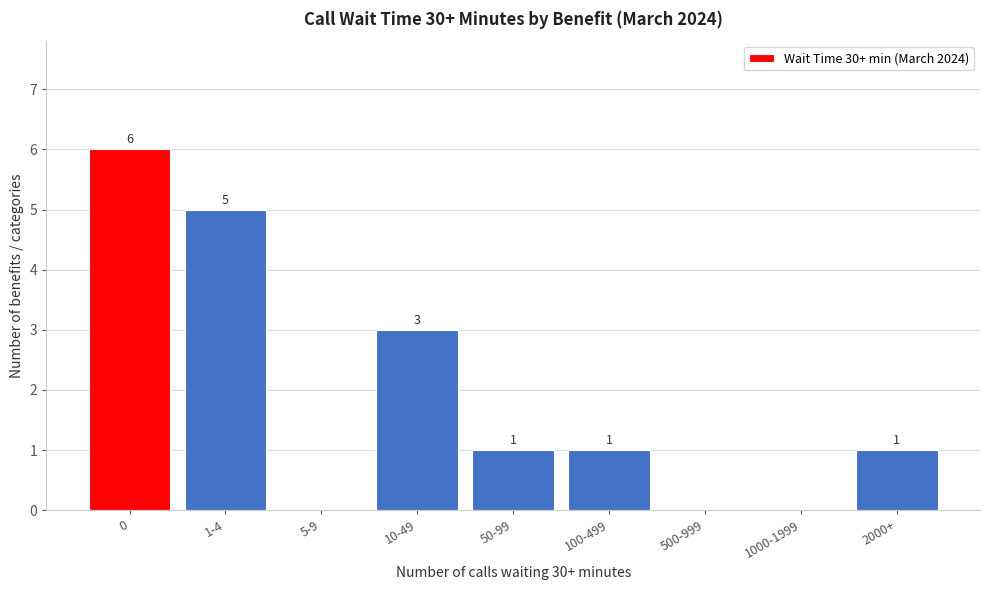

Reading left to right, transcribe all the data shown in this chart.

0=6	1-4=5	5-9=0	10-49=3	50-99=1	100-499=1	500-999=0	1000-1999=0	2000+=1